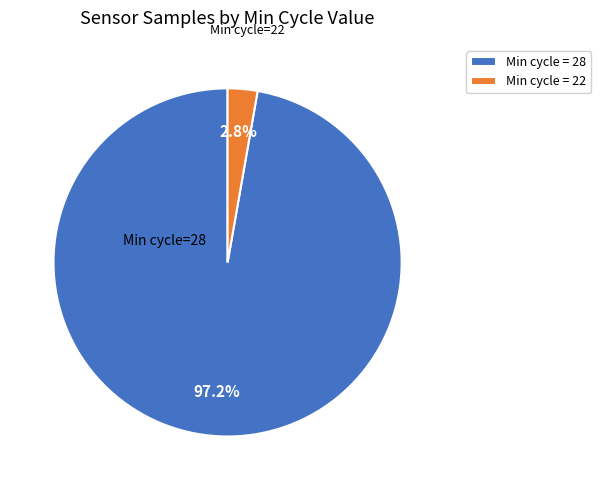

What is the total percentage of Min cycle = 22 and Min cycle = 28?

100.0%